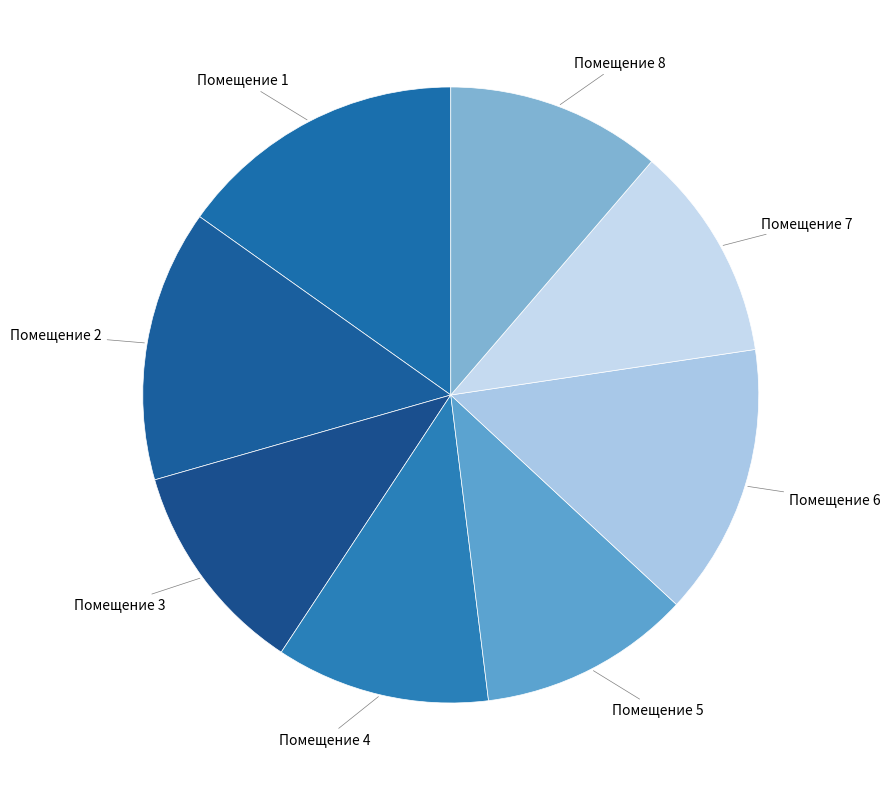

The Помещение 8 slice represents 2% of the pie. True or false?

False